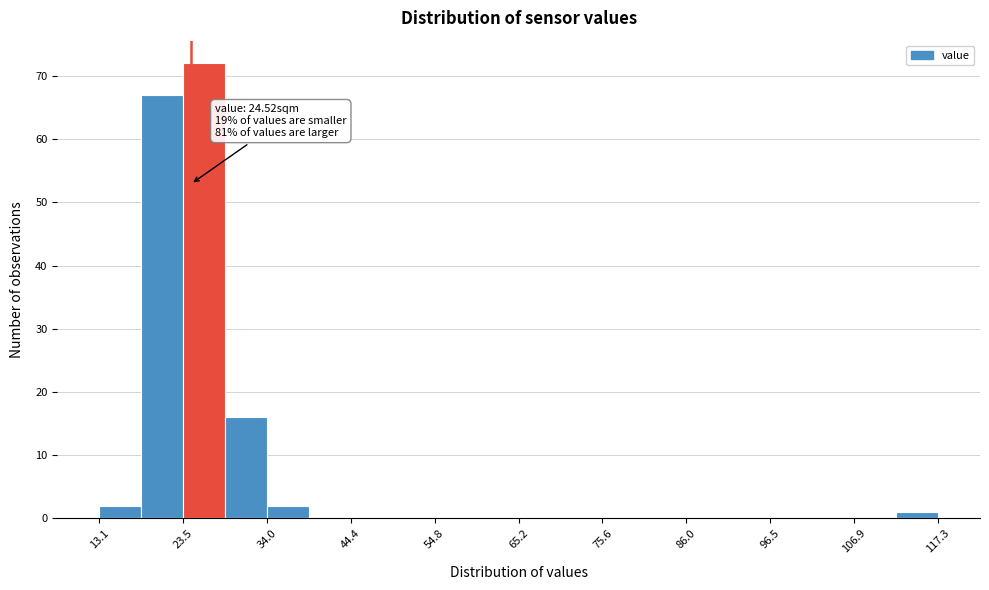

Read against the x-axis, roughly where is the centre of the tallest bar?

26